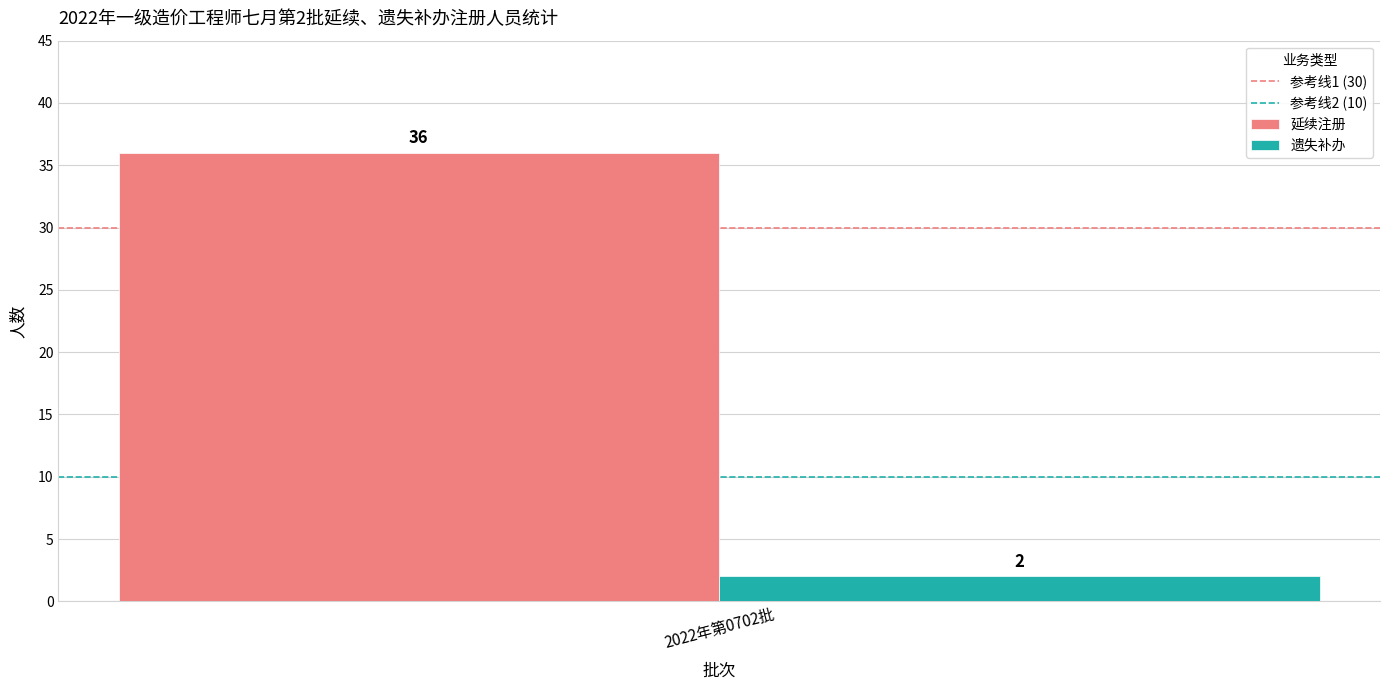

What is the lowest value of the 延续注册 series?

36